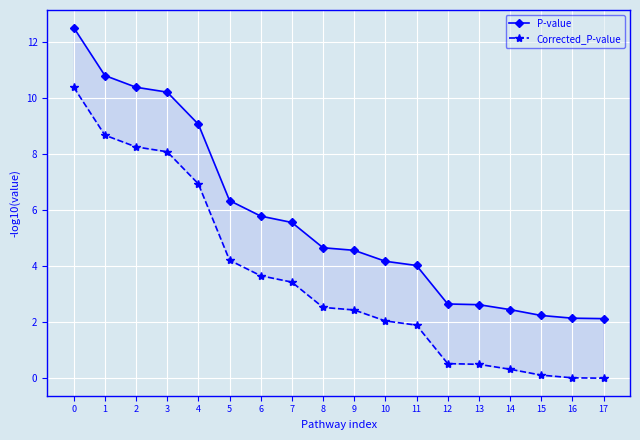

At how many categories does at least one series exceed 10?

4